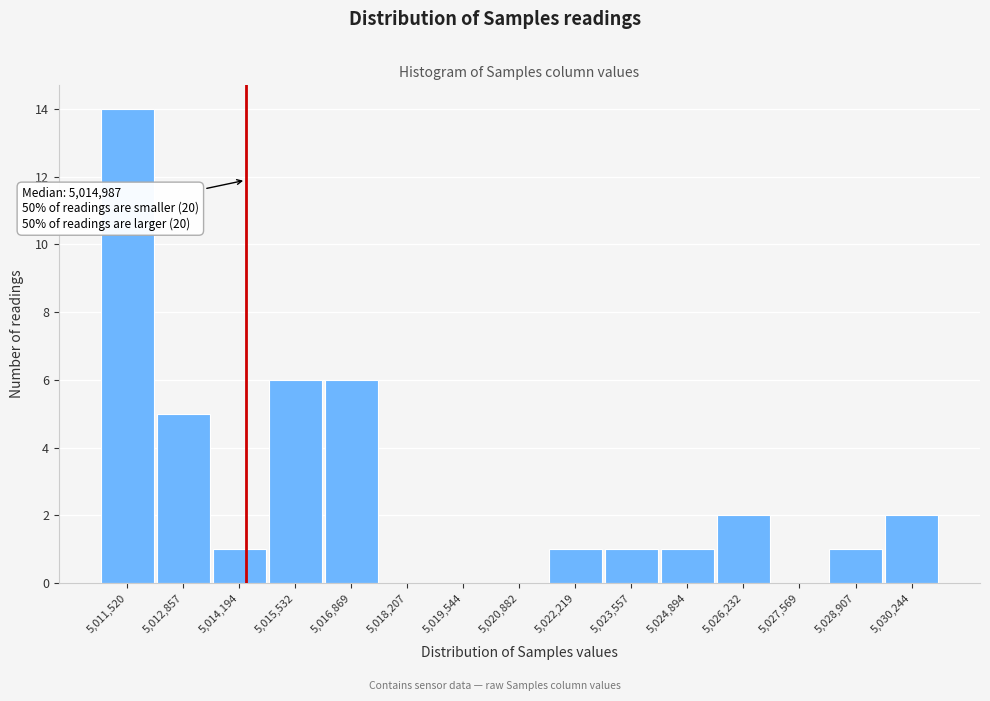

Reading left to right, transcribe all the data shown in this chart.

5,011,520=14	5,012,857=5	5,014,194=1	5,015,532=6	5,016,869=6	5,018,207=0	5,019,544=0	5,020,882=0	5,022,219=1	5,023,557=1	5,024,894=1	5,026,232=2	5,027,569=0	5,028,907=1	5,030,244=2